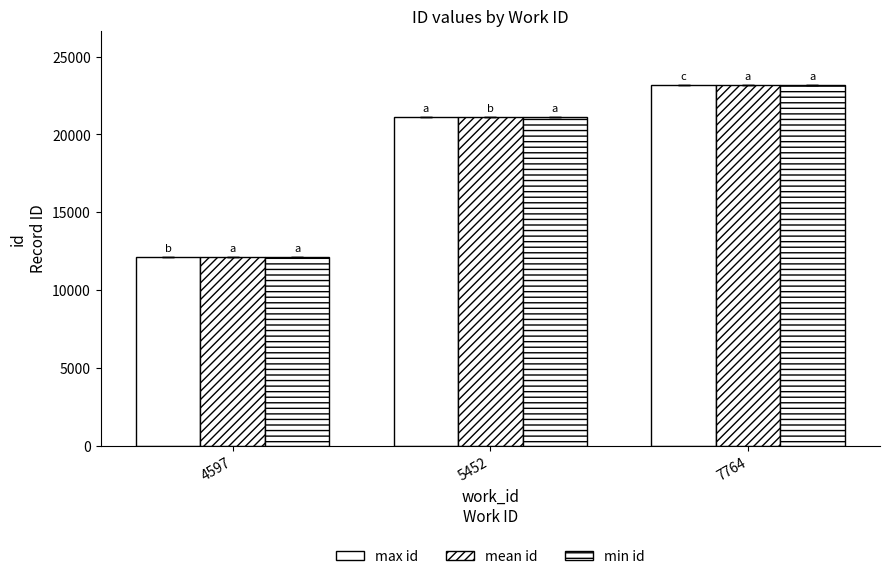

Reading left to right, transcribe all the data shown in this chart.

max id: 12102	21127	23185
mean id: 12102	21115	23185
min id: 12102	21107	23185